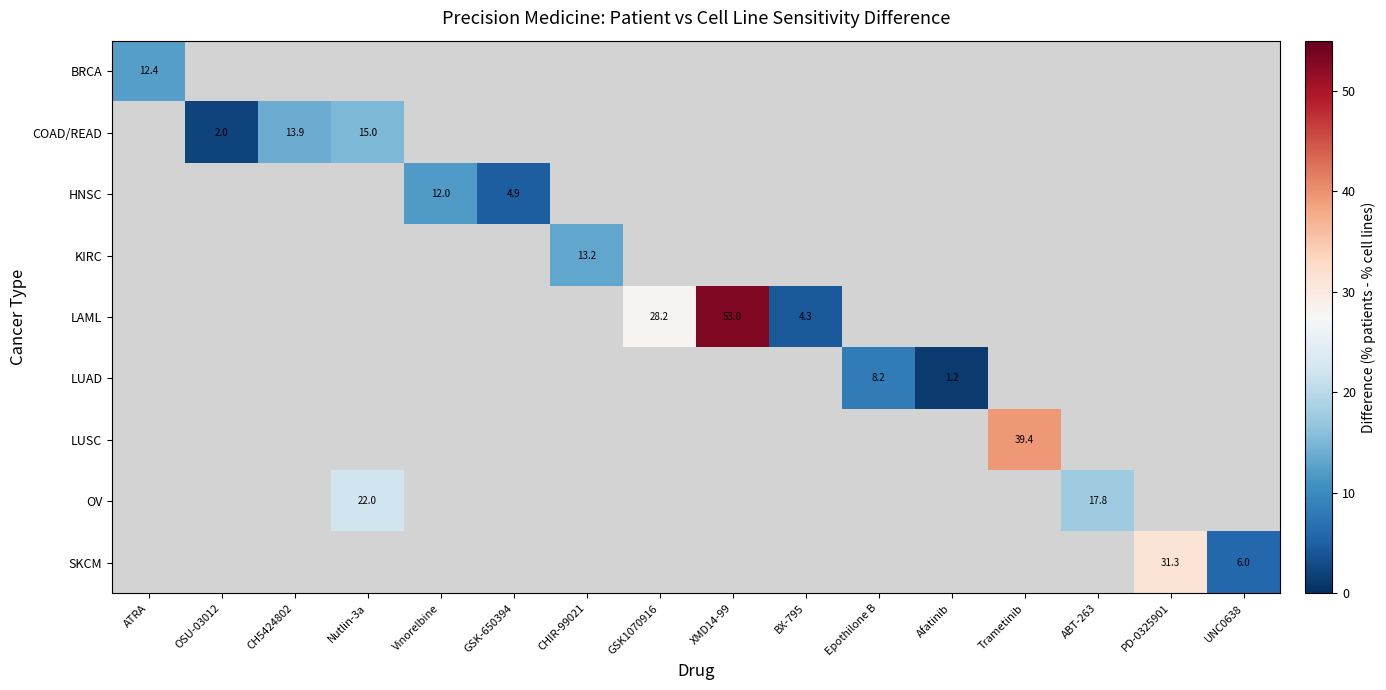

Which has a higher value, GSK-650394 or CH5424802?

CH5424802